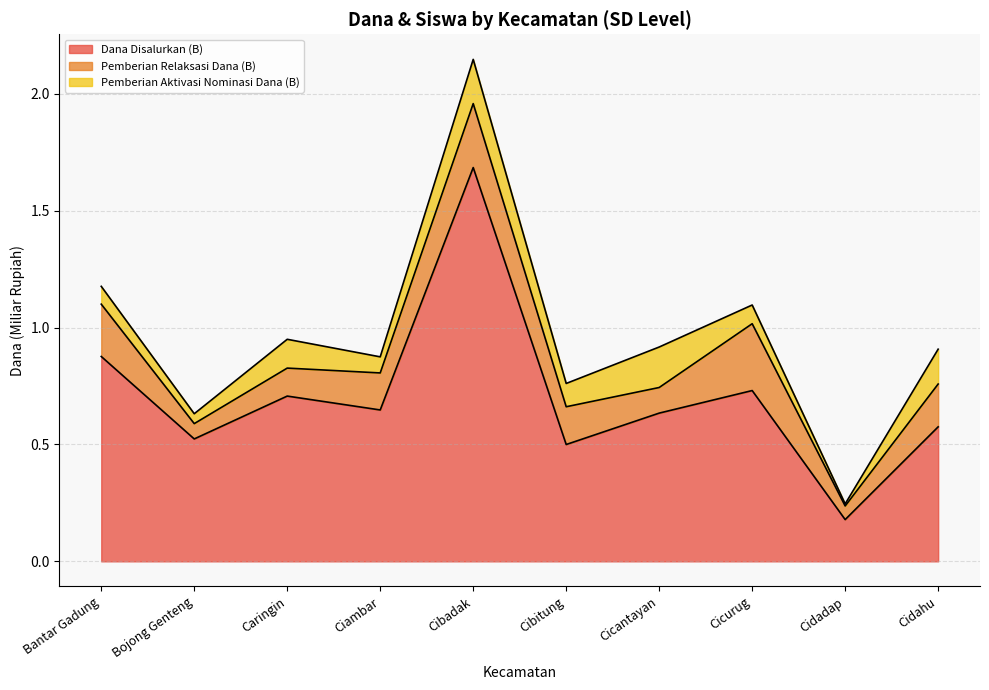

What position from the left is Cidahu?

10